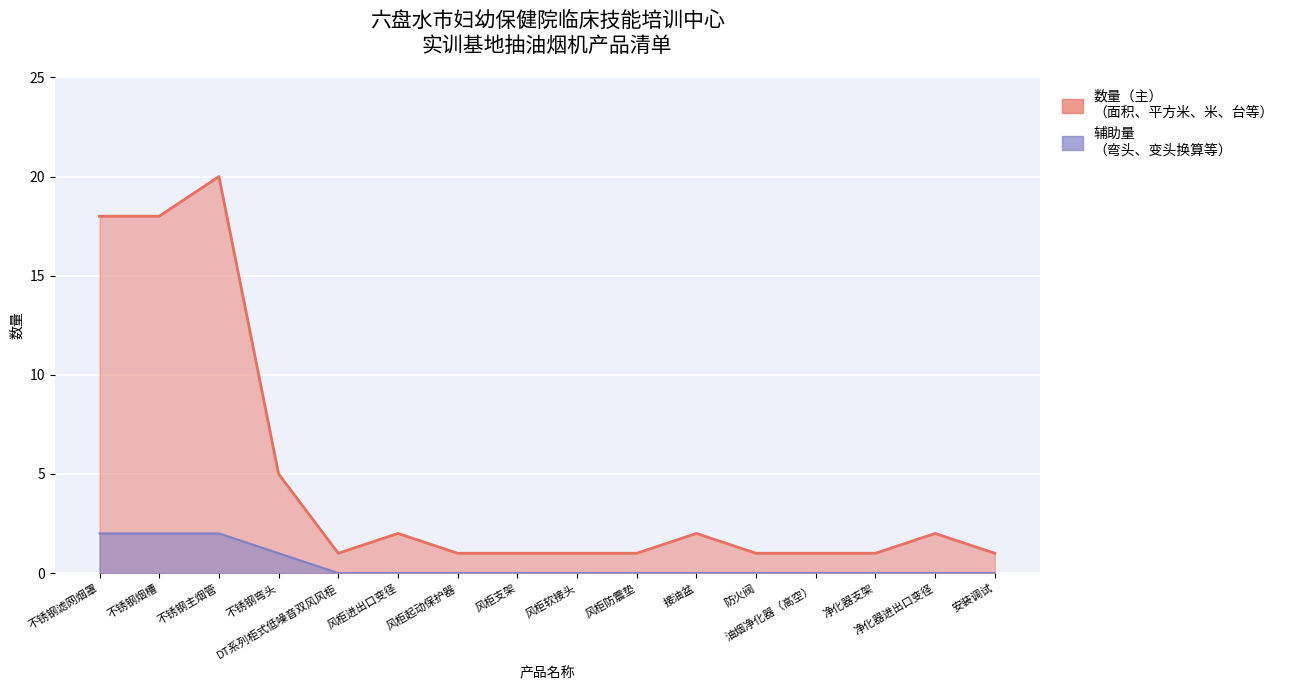

True or false: 辅助量 has more than 0 interior local peaks.

False